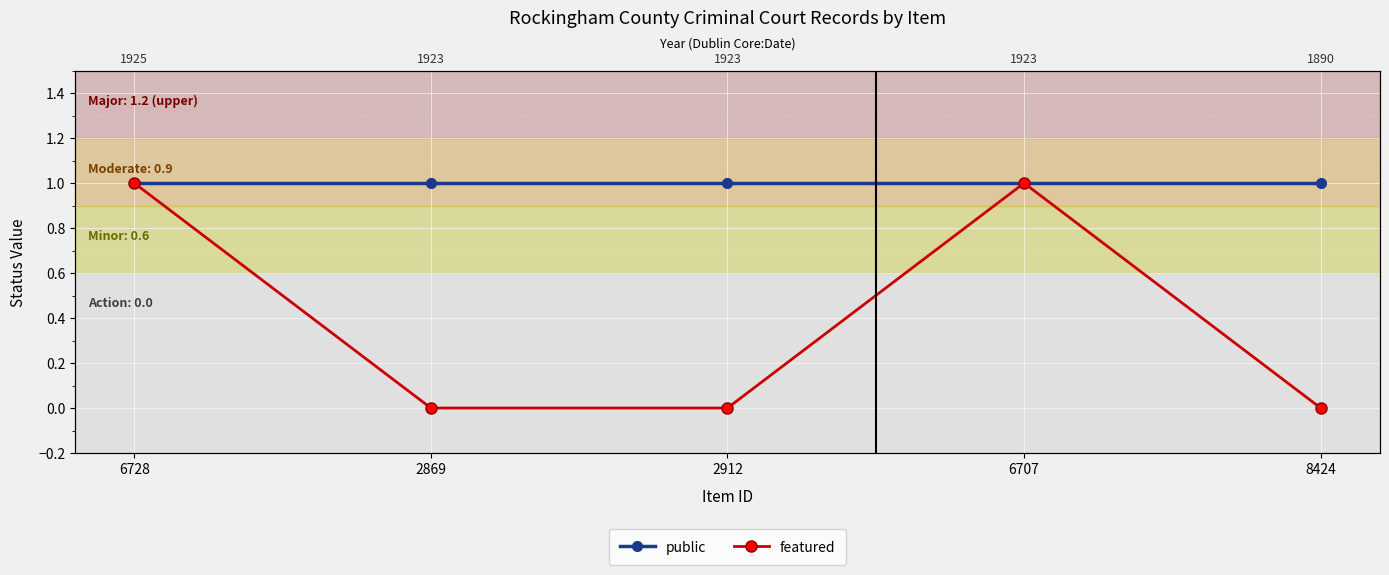

True or false: public has more than 0 interior local peaks.

False